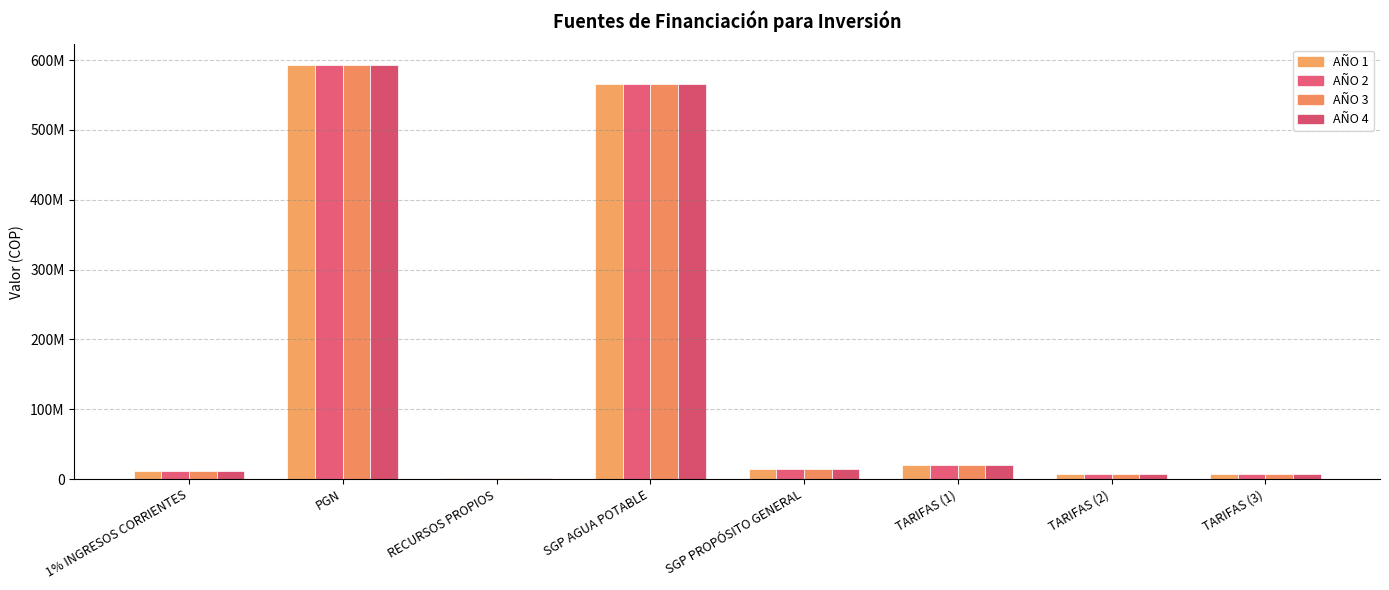

Reading right to left, extract all data points from this chart.

AÑO 1: TARIFAS (3)=6921988	TARIFAS (2)=6892720	TARIFAS (1)=20872107	SGP PROPÓSITO GENERAL=15000000	SGP AGUA POTABLE=565650939	RECURSOS PROPIOS=1550000	PGN=592900939	1% INGRESOS CORRIENTES=12250000
AÑO 2: TARIFAS (3)=6921988	TARIFAS (2)=6892720	TARIFAS (1)=20872107	SGP PROPÓSITO GENERAL=15000000	SGP AGUA POTABLE=565650939	RECURSOS PROPIOS=1550000	PGN=592900939	1% INGRESOS CORRIENTES=12250000
AÑO 3: TARIFAS (3)=6921988	TARIFAS (2)=6892720	TARIFAS (1)=20872107	SGP PROPÓSITO GENERAL=15000000	SGP AGUA POTABLE=565650939	RECURSOS PROPIOS=1550000	PGN=592900939	1% INGRESOS CORRIENTES=12250000
AÑO 4: TARIFAS (3)=6921988	TARIFAS (2)=6892720	TARIFAS (1)=20872107	SGP PROPÓSITO GENERAL=15000000	SGP AGUA POTABLE=565650939	RECURSOS PROPIOS=1550000	PGN=592900939	1% INGRESOS CORRIENTES=12250000